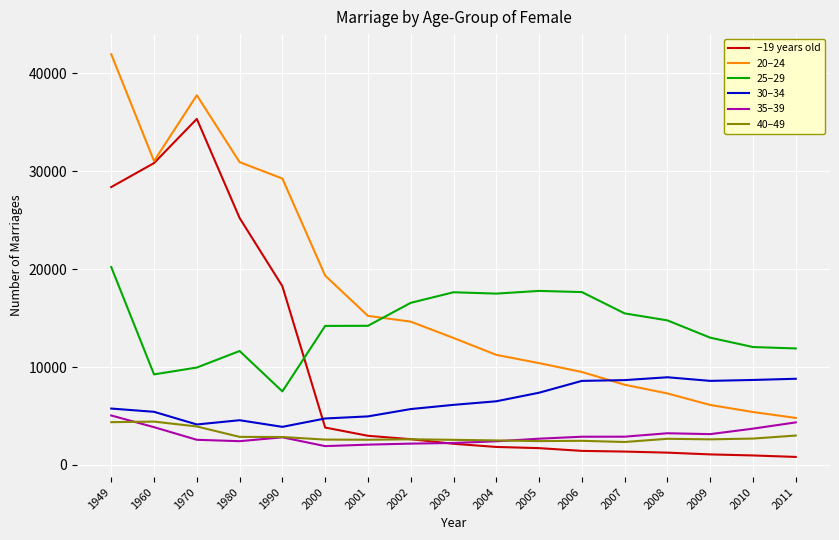

Is the value of –19 years old at 2006 greater than the value of 40–49 at 1990?

No